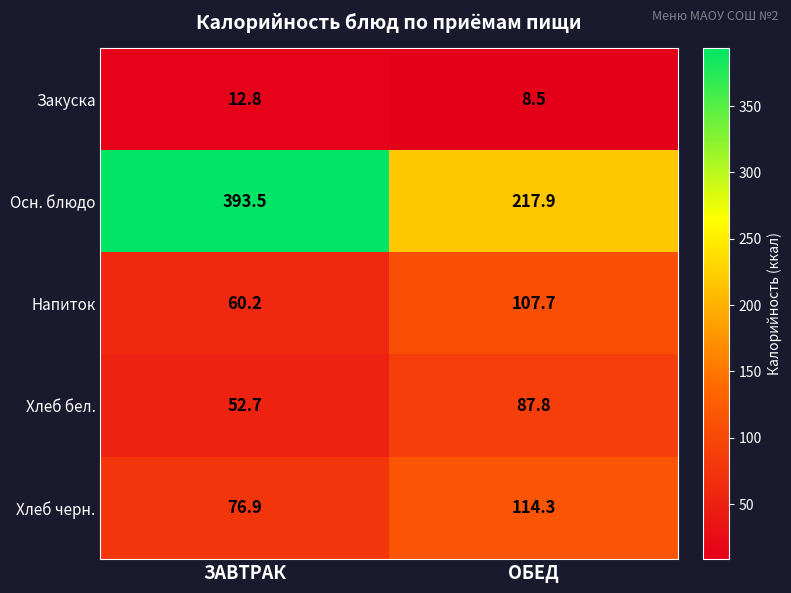

Rank the series by their maximum value, from lowest to highest.

Закуска, Хлеб бел., Напиток, Хлеб черн., Осн. блюдо